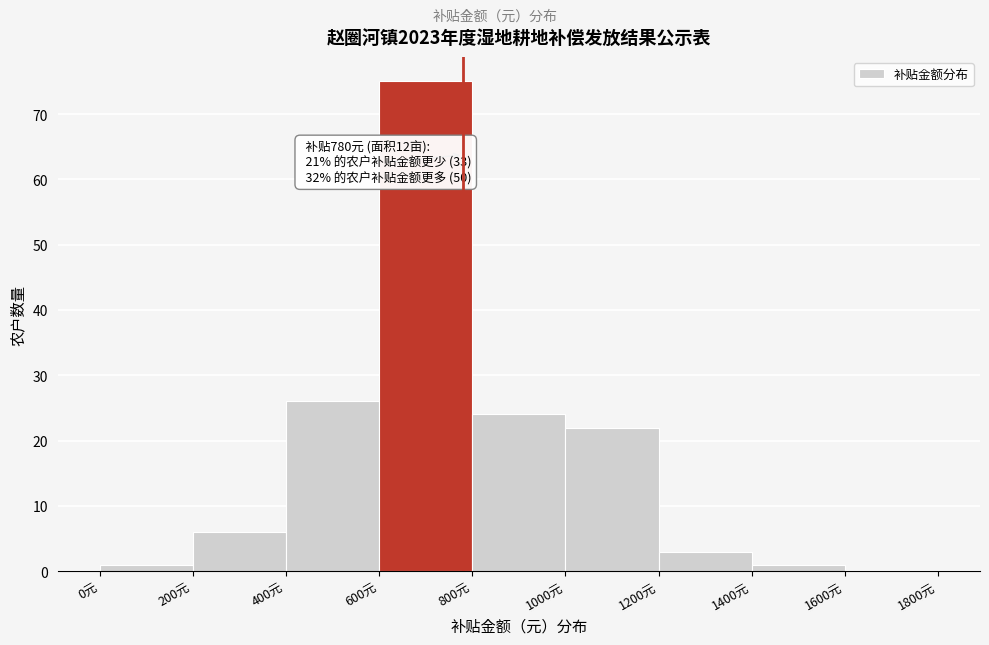

Which range on the x-axis has the tallest bar?

600 to 800